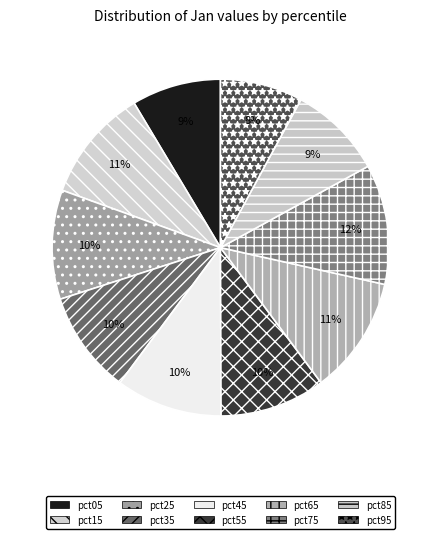

What percentage do pct25 and pct65 together represent?

21.8%